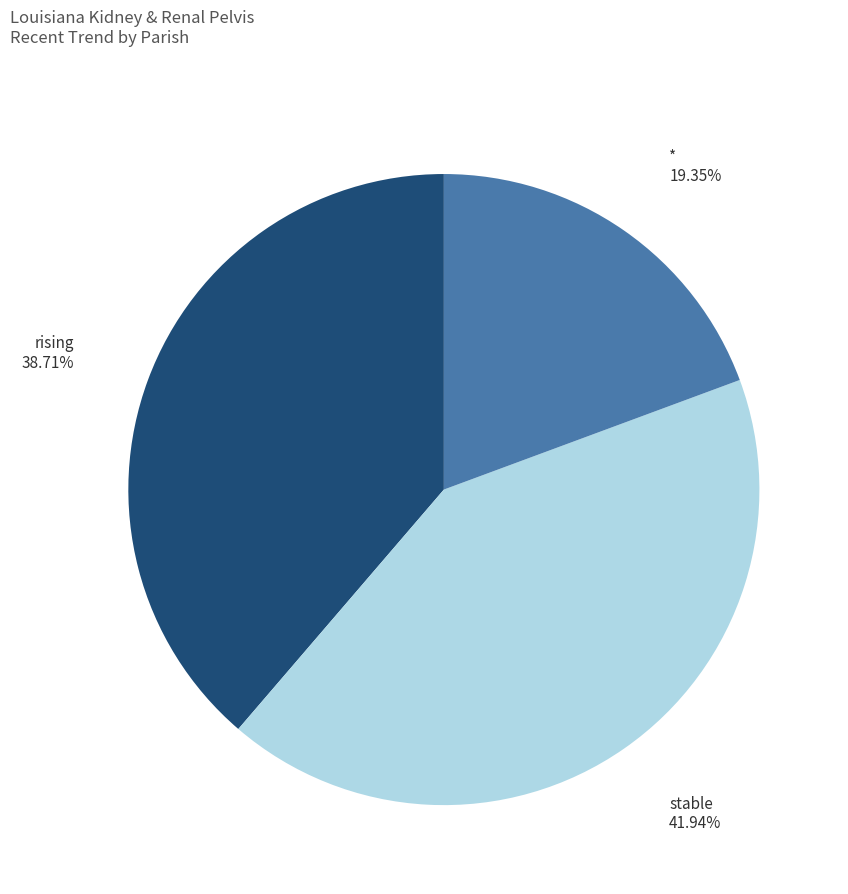

Which has a higher value, rising or stable?

stable